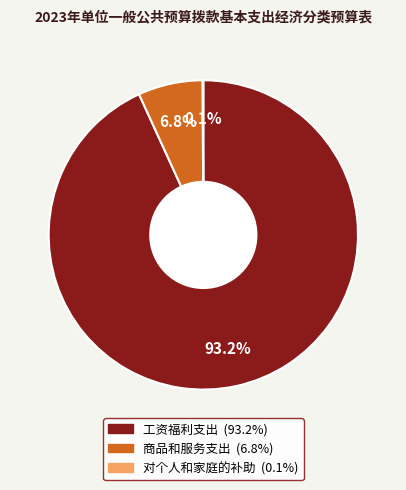

Which category has the biggest portion of the pie?

工资福利支出